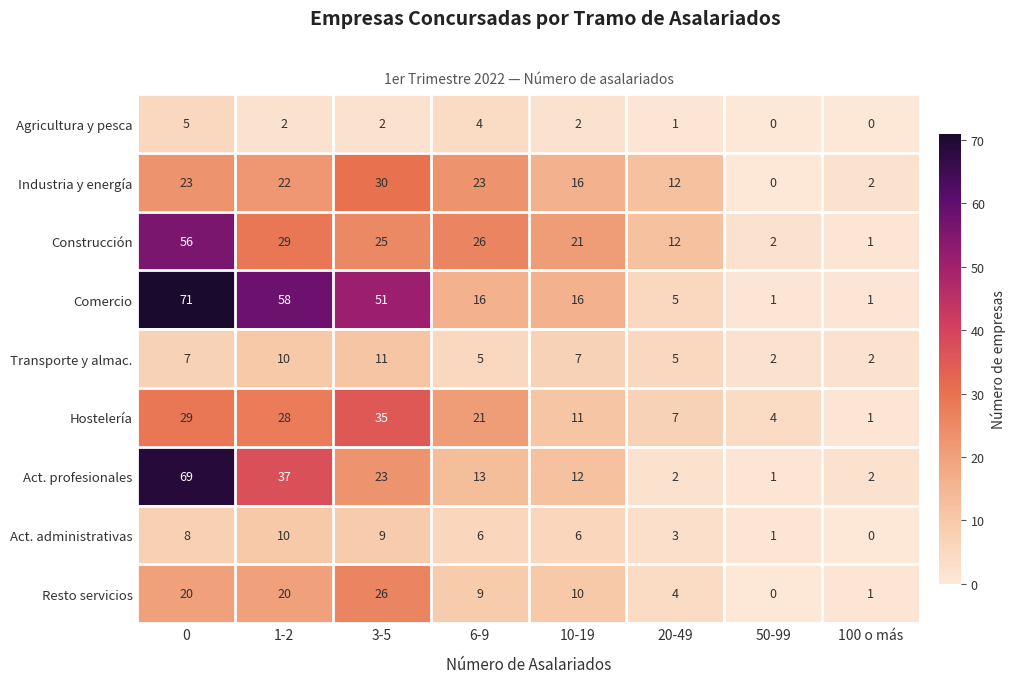

At 3-5, list the series in order from largest to smallest.

Comercio, Hostelería, Industria y energía, Resto servicios, Construcción, Act. profesionales, Transporte y almac., Act. administrativas, Agricultura y pesca